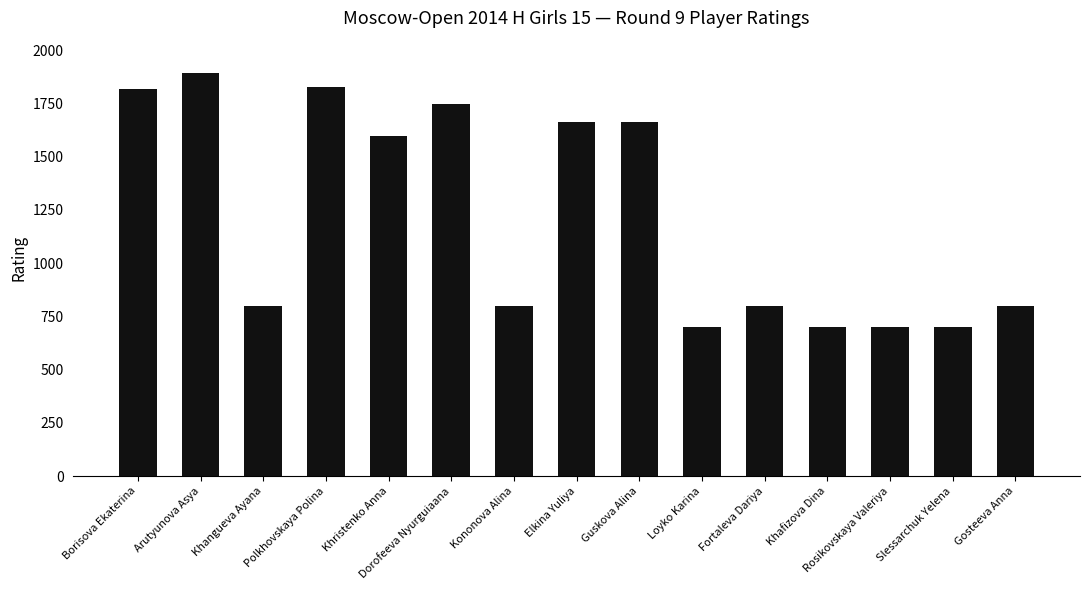

Where is the data nearest to the value 1297?

Khristenko Anna